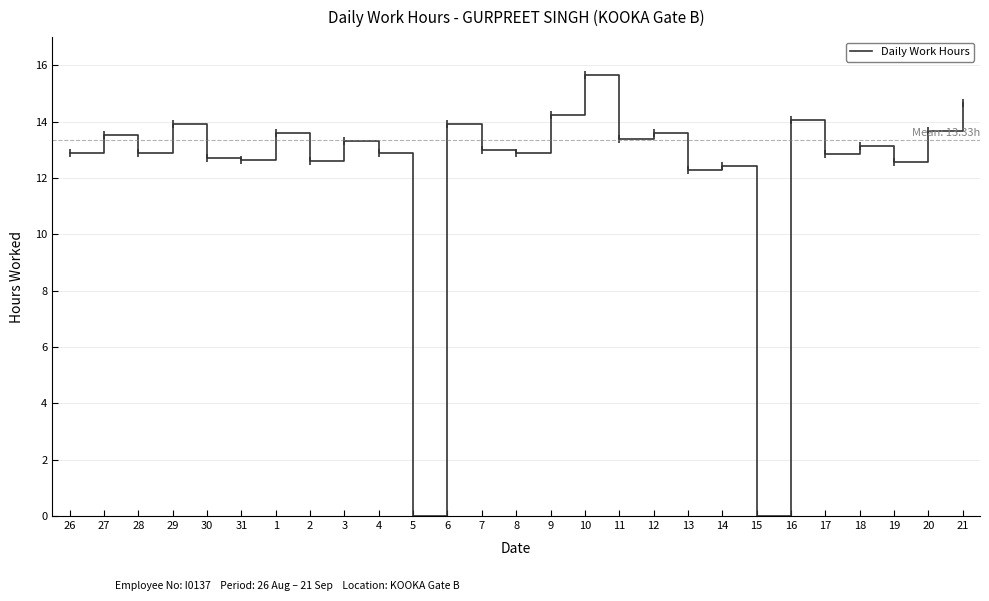

At which category does the data reach its first local valley?

28